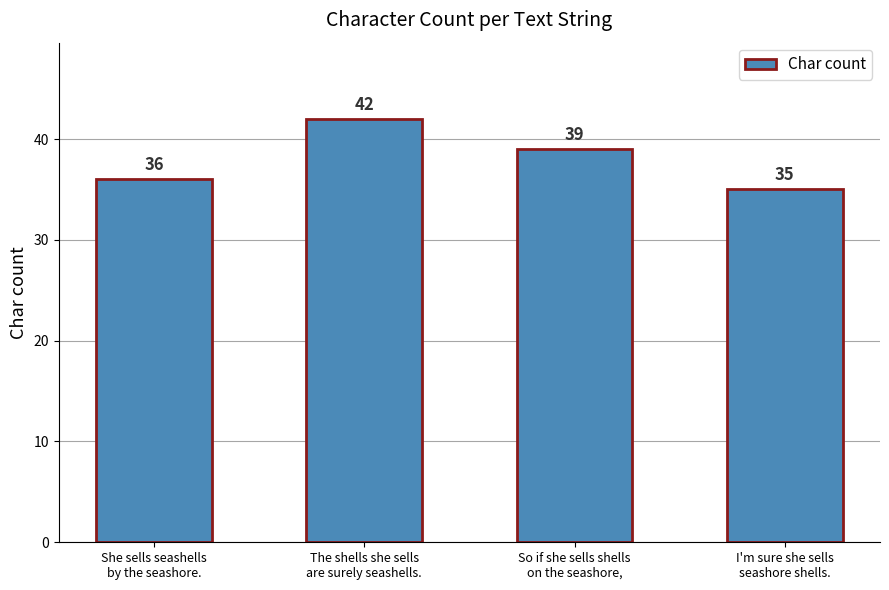

What is the minimum value shown in the chart?

35